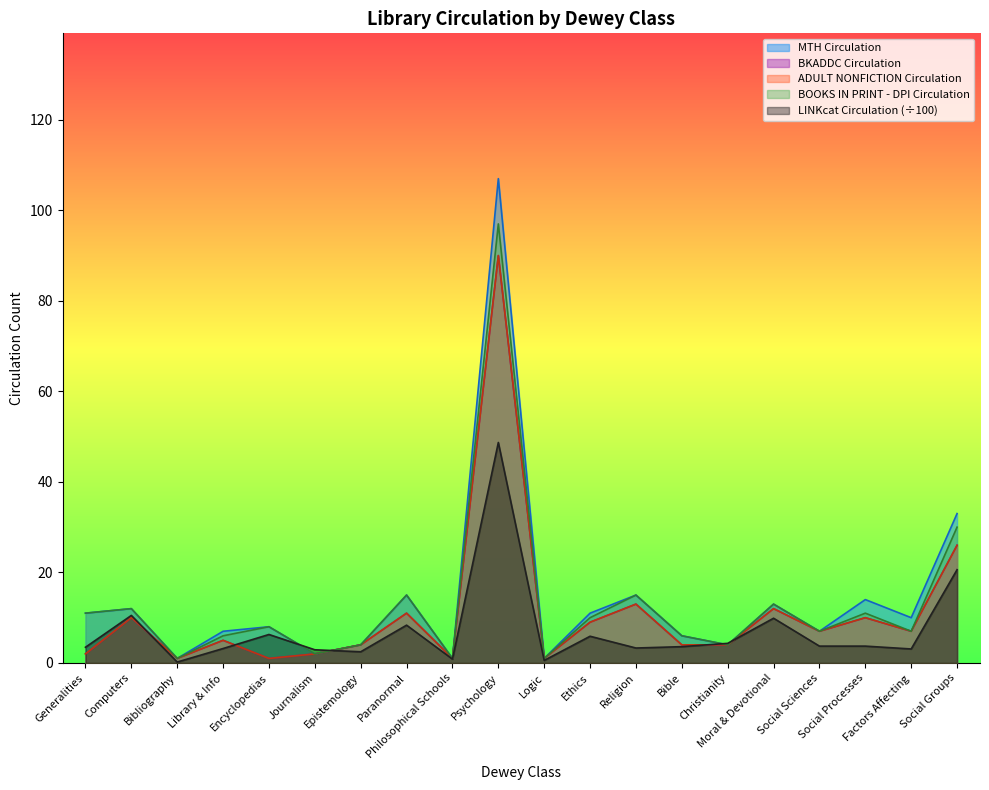

At which category does ADULT NONFICTION Circulation reach its first local peak?

Computers